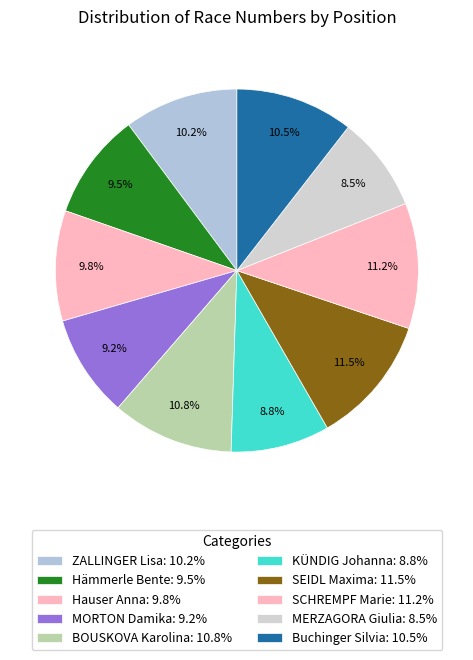

Rank the categories by value from lowest to highest.

MERZAGORA Giulia, KÜNDIG Johanna, MORTON Damika, Hämmerle Bente, Hauser Anna, ZALLINGER Lisa, Buchinger Silvia, BOUSKOVA Karolina, SCHREMPF Marie, SEIDL Maxima